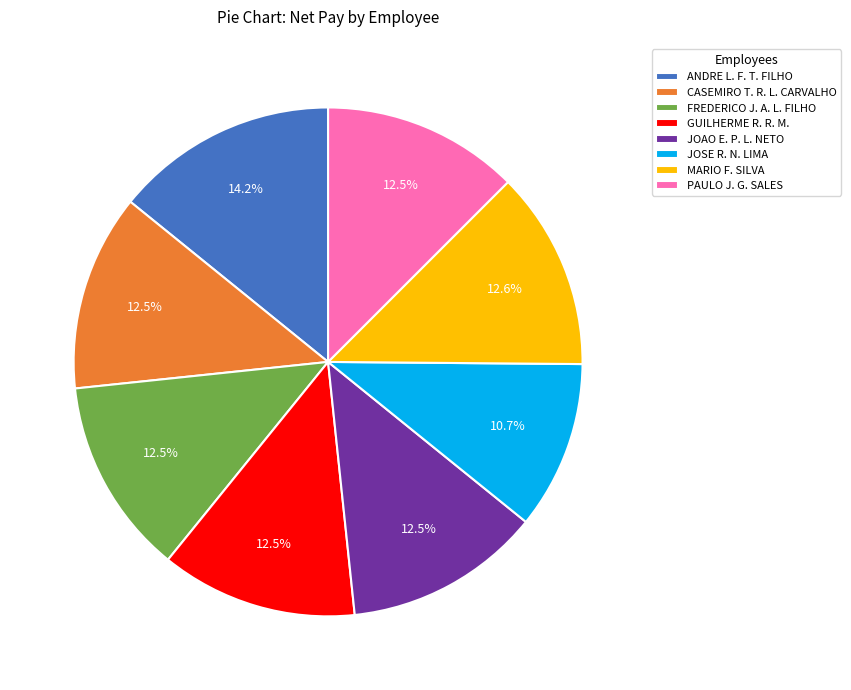

To the nearest percent, what is the average slice percentage?

12%